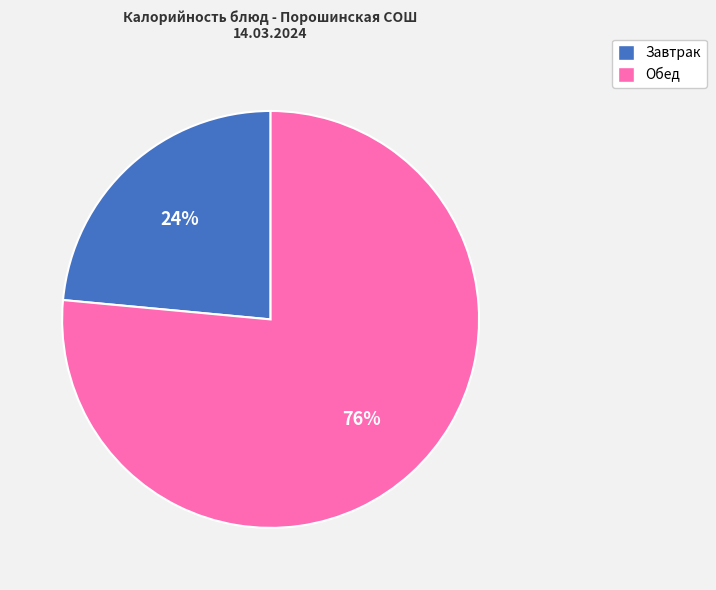

Is there any slice that represents more than half of the pie?

Yes